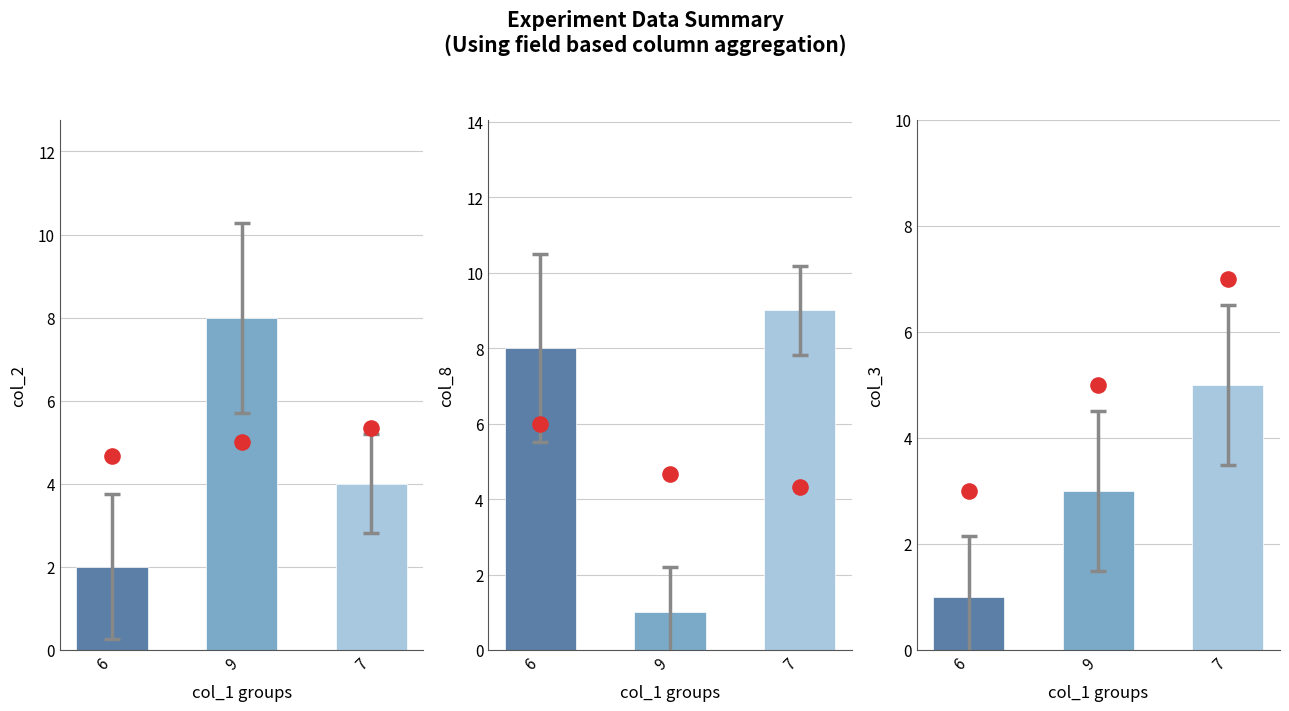

Which series has the widest spread of Y values?

col_8